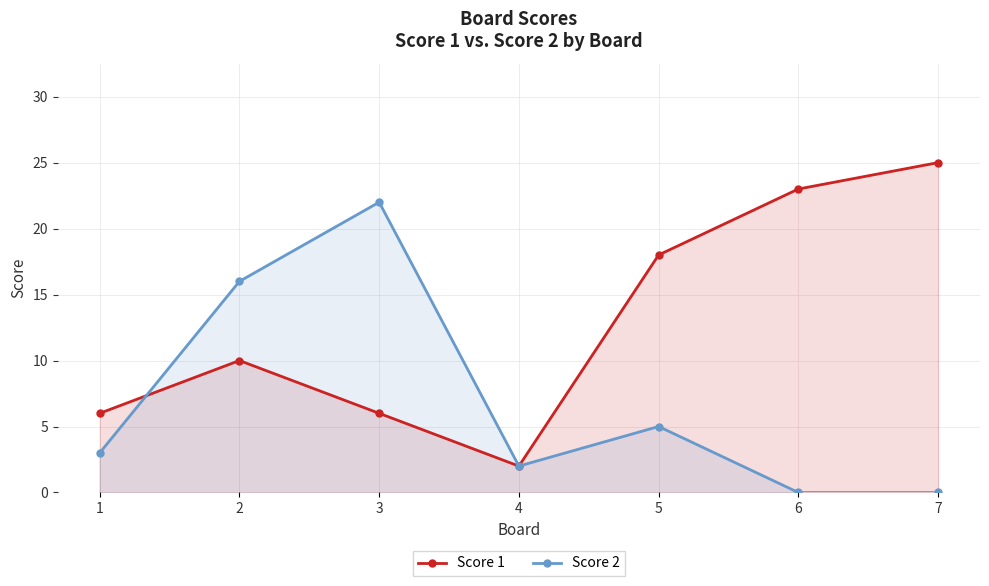

Which series has the largest range (max minus min)?

Score 1